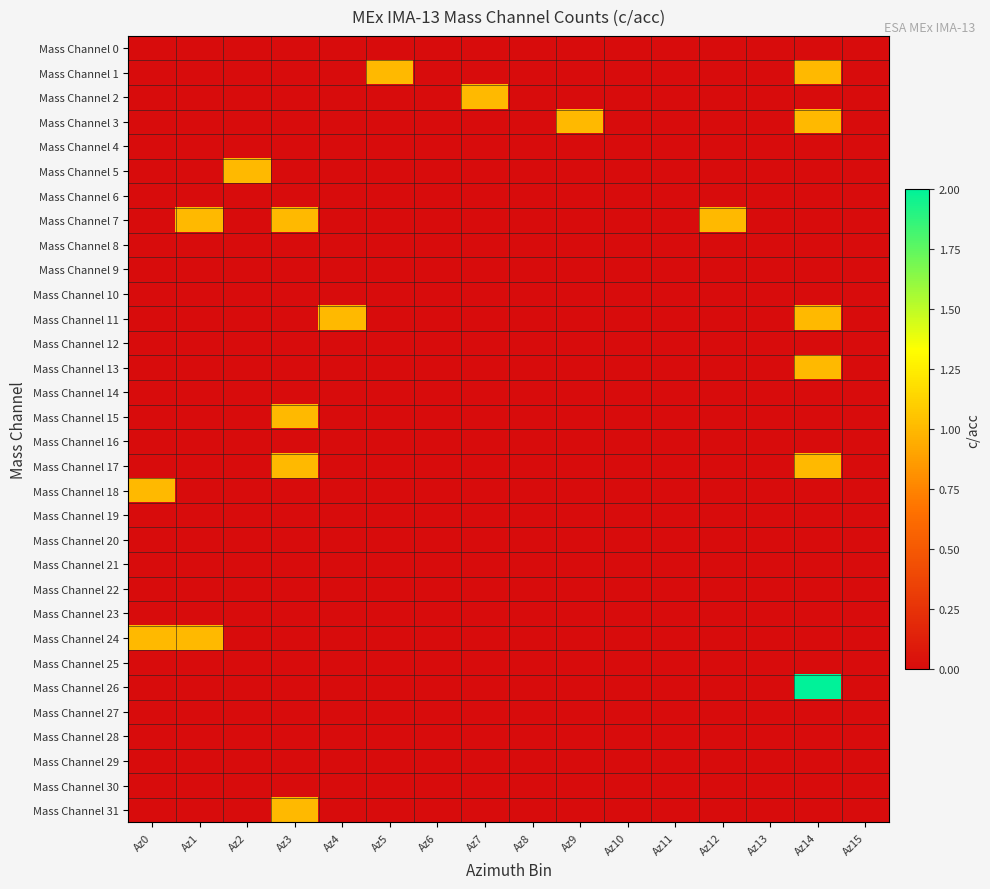

At which category does the chart reach its peak across all series?

Az14